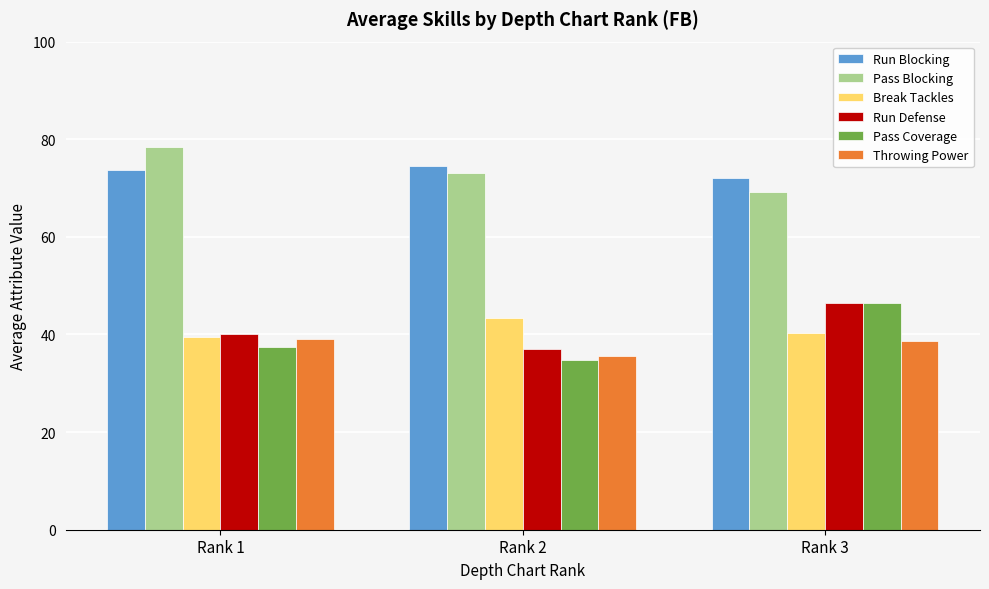

Count the number of data series in this chart.

6